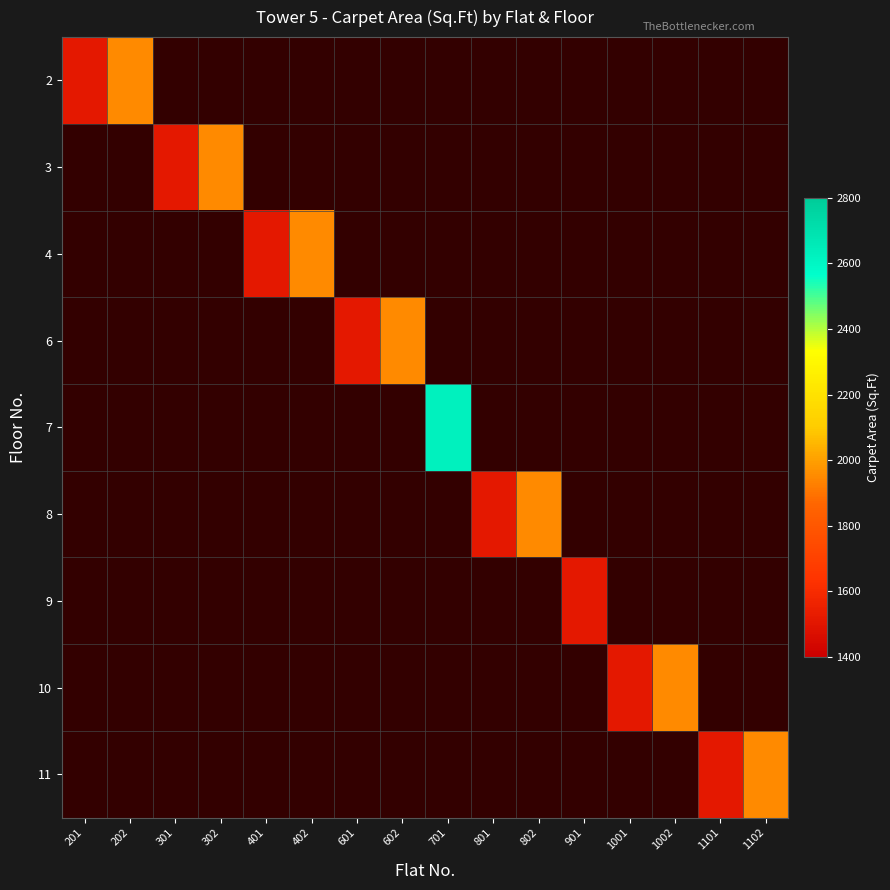

Rank the series at 1002 from lowest to highest value.

2, 3, 4, 6, 7, 8, 9, 10, 11